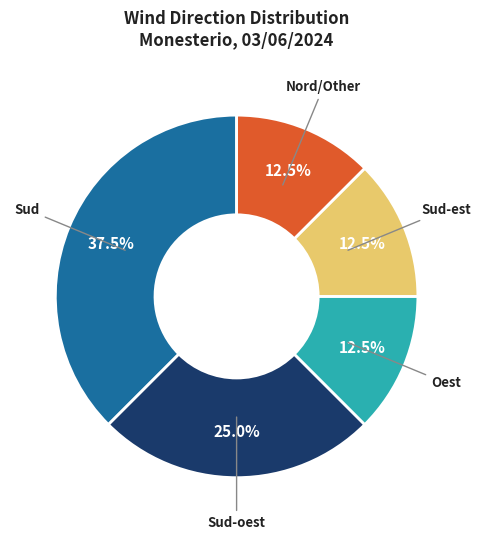

What is the ratio of the value at Oest to the value at Sud?

0.3